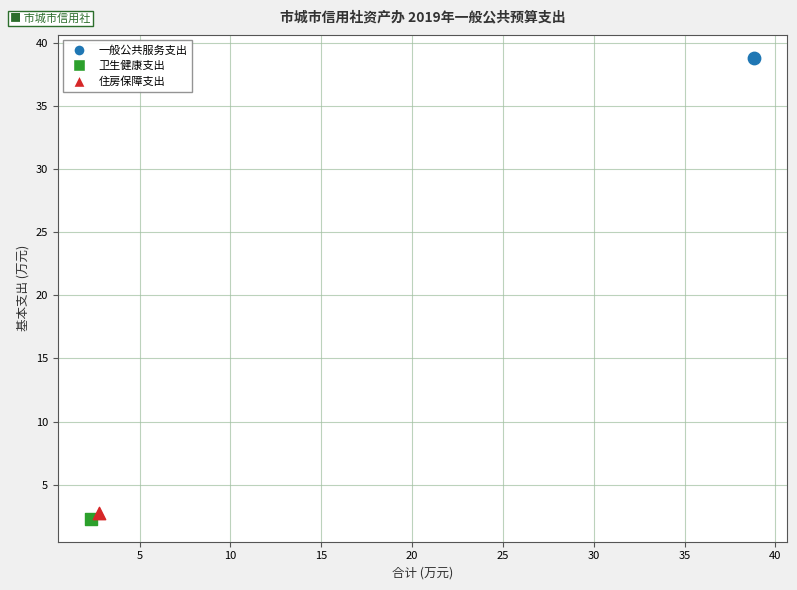

Which series reaches the maximum Y coordinate?

一般公共服务支出